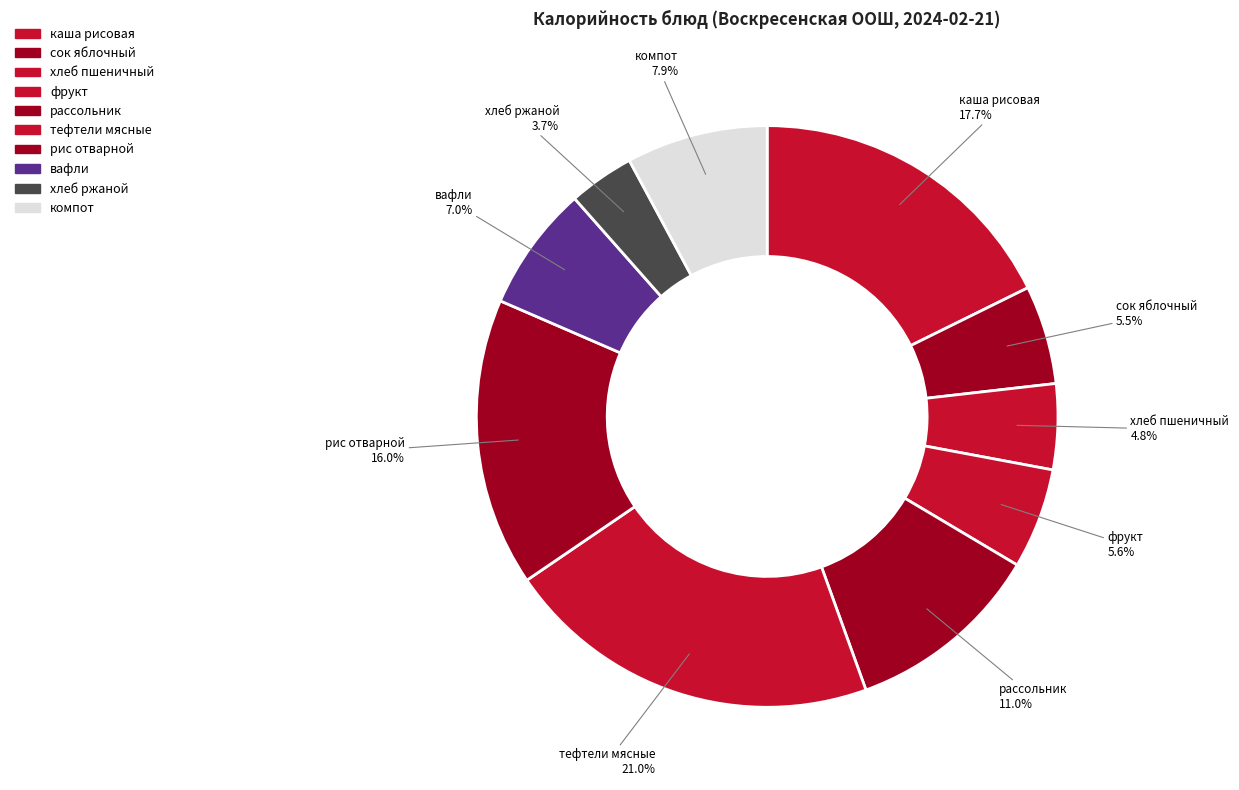

How many segments does this pie chart have?

10